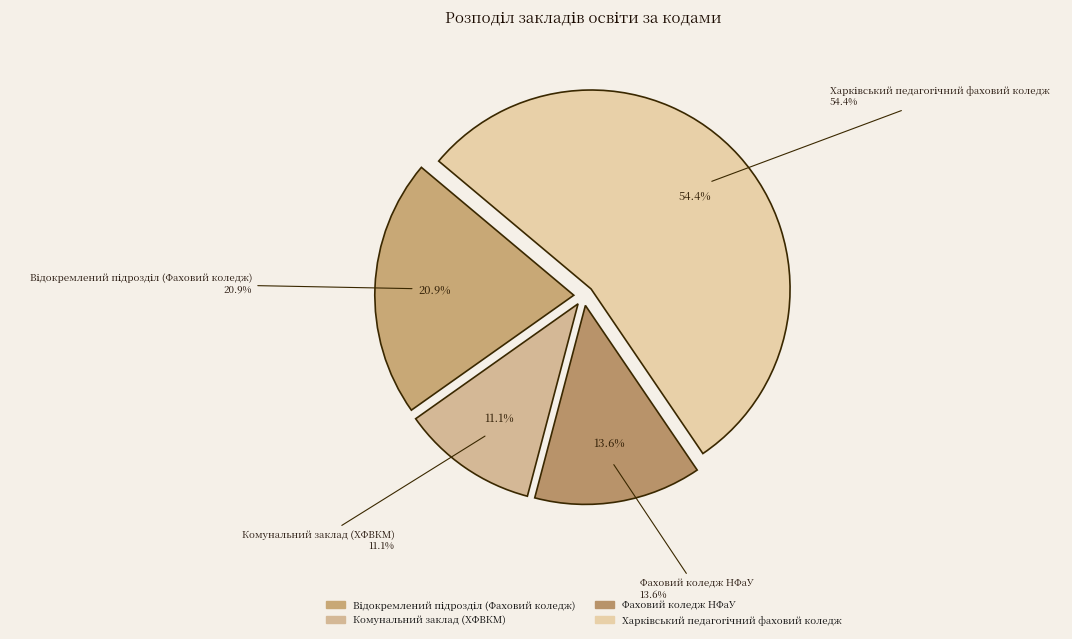

Which slice is the largest?

Харківський педагогічний фаховий коледж